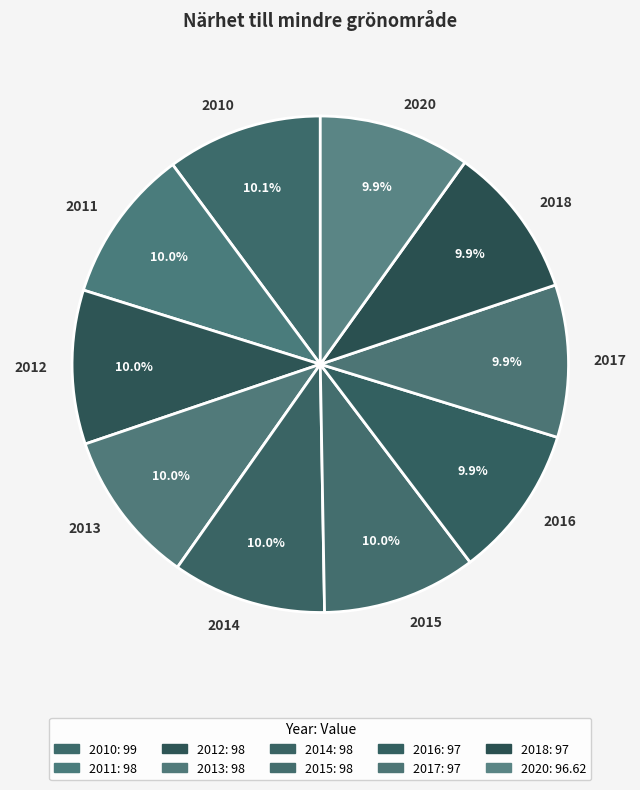

Do 2014 and 2018 together represent more than half of the pie?

No